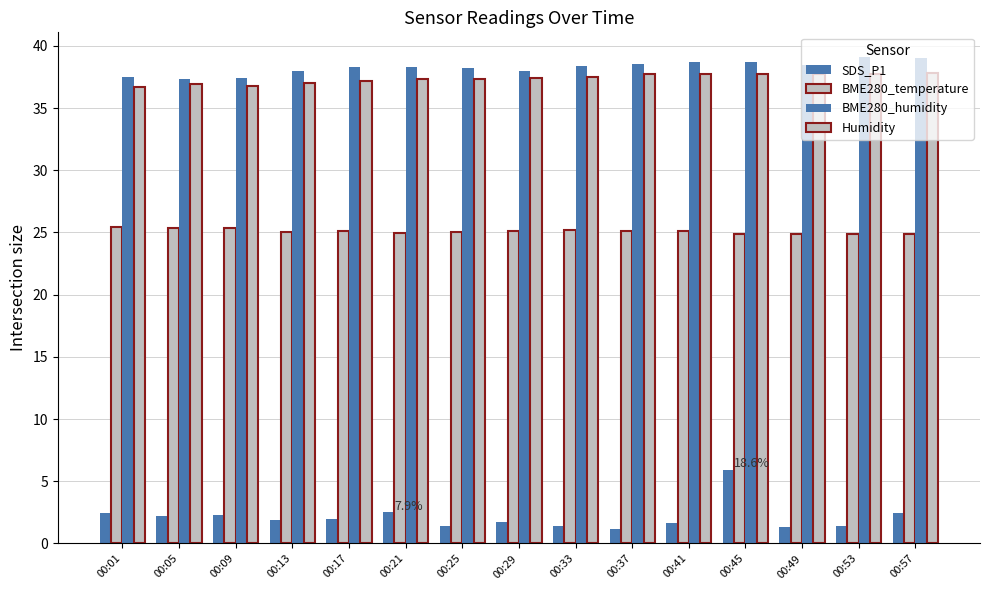

At 00:01, list the series in order from smallest to largest.

SDS_P1, BME280_temperature, Humidity, BME280_humidity